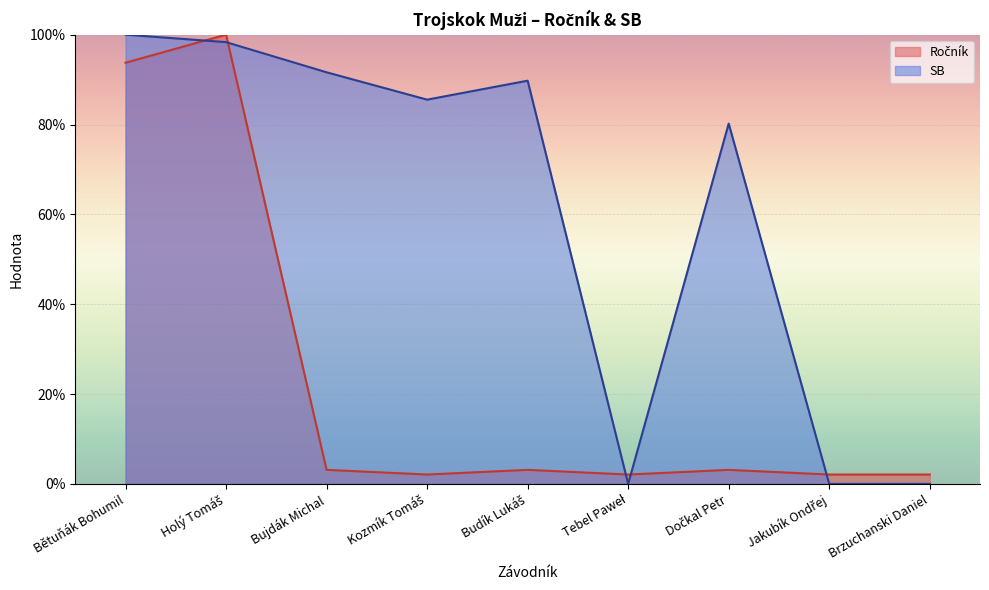

At which category does Ročník reach its first local valley?

Kozmík Tomáš